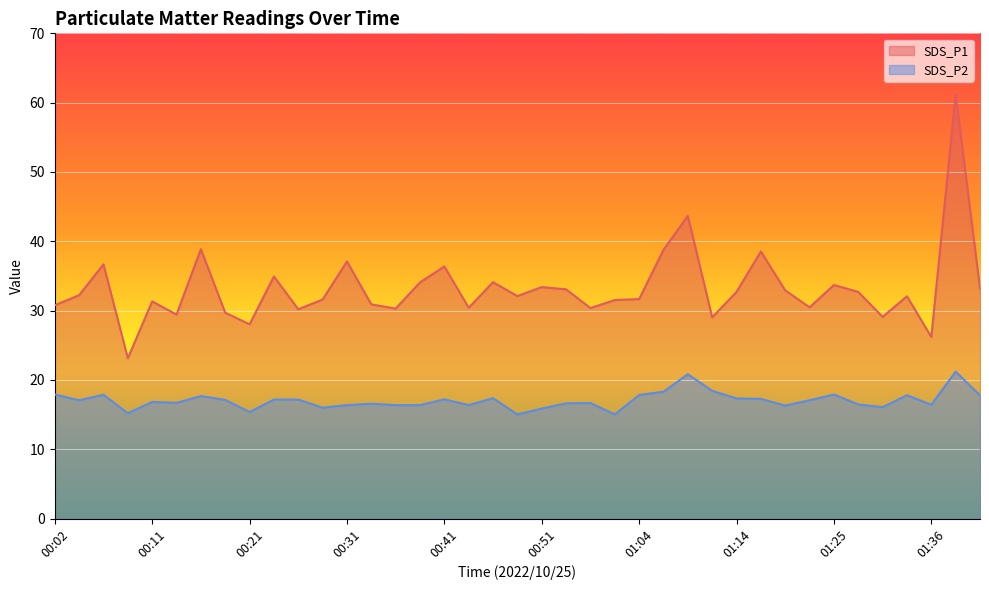

At which label is SDS_P2 closest to 18?

00:02